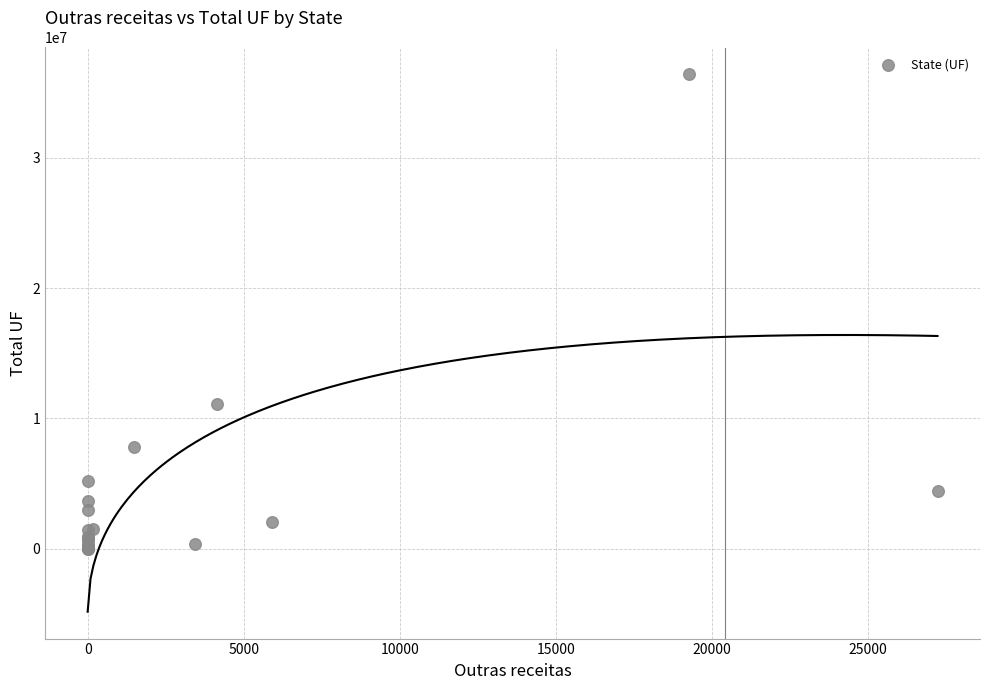

What Y value in the scatter plot is closest to 18207457?

11142973.1